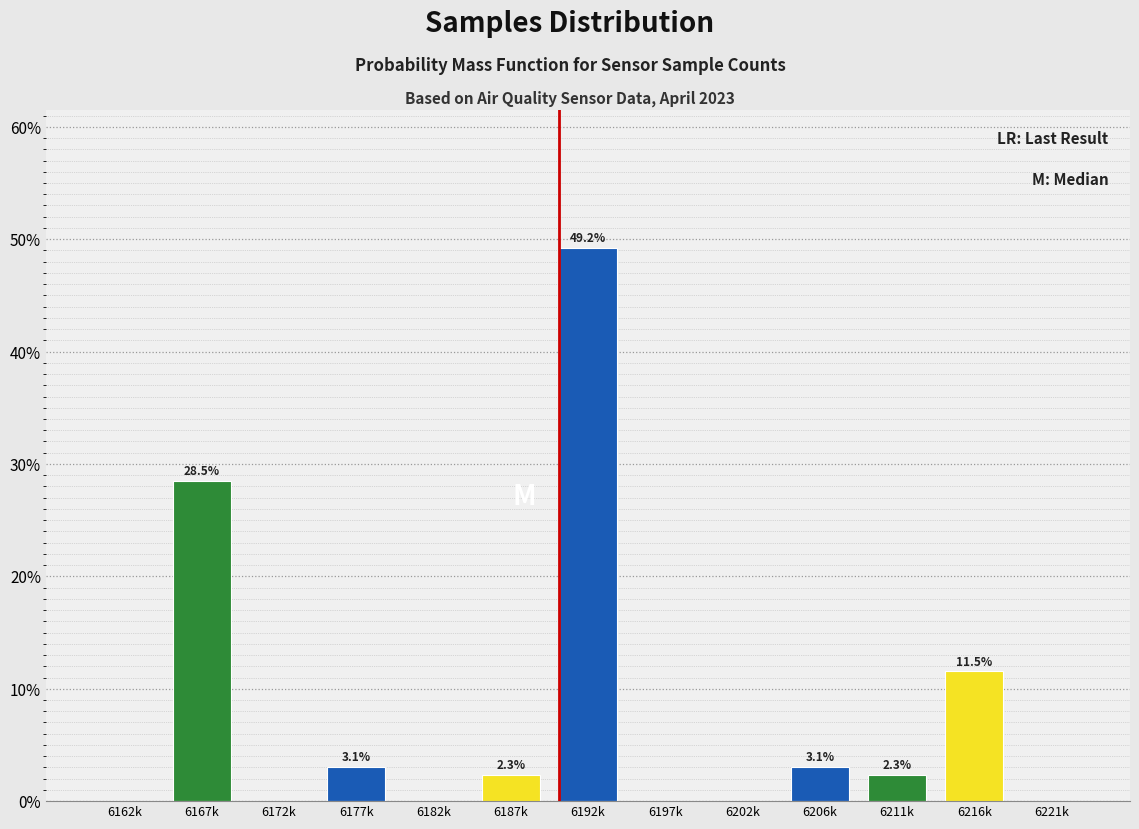

Reading left to right, what are all the values shown in this chart?

6162k=0.0	6167k=28.5	6172k=0.0	6177k=3.1	6182k=0.0	6187k=2.3	6192k=49.2	6197k=0.0	6202k=0.0	6206k=3.1	6211k=2.3	6216k=11.5	6221k=0.0